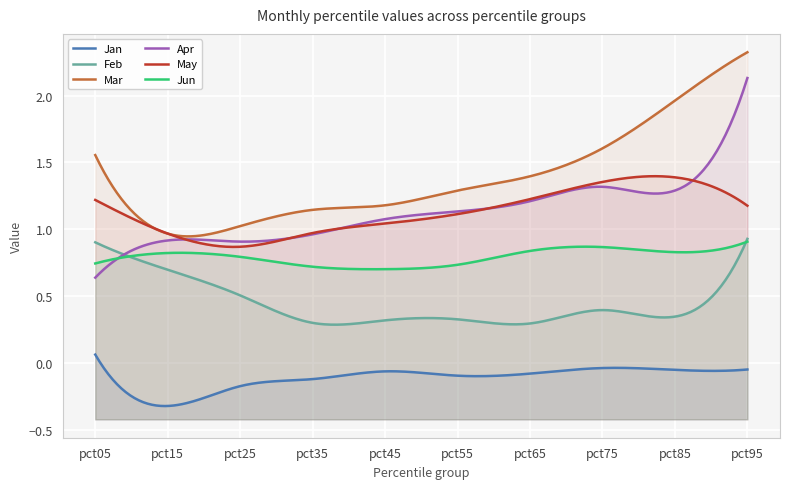

Which label corresponds to the largest value in the chart?

pct95